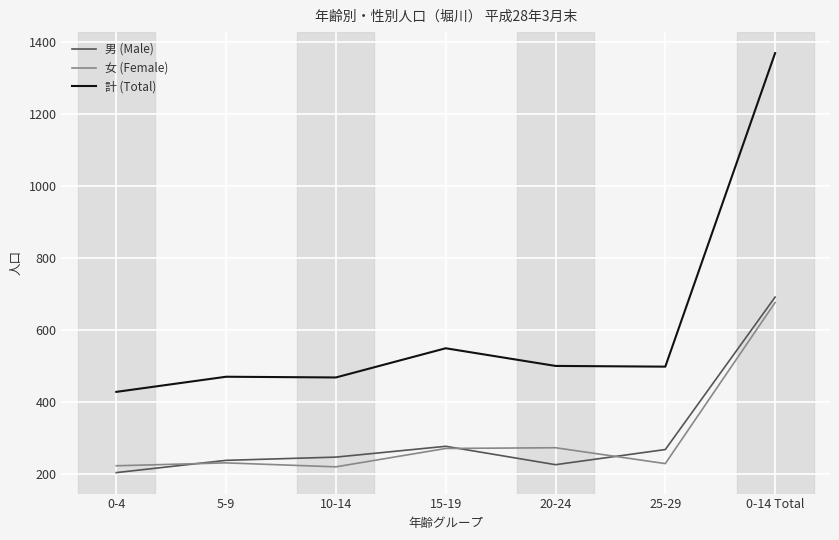

What is the difference between the highest and lowest values at 15-19?

278